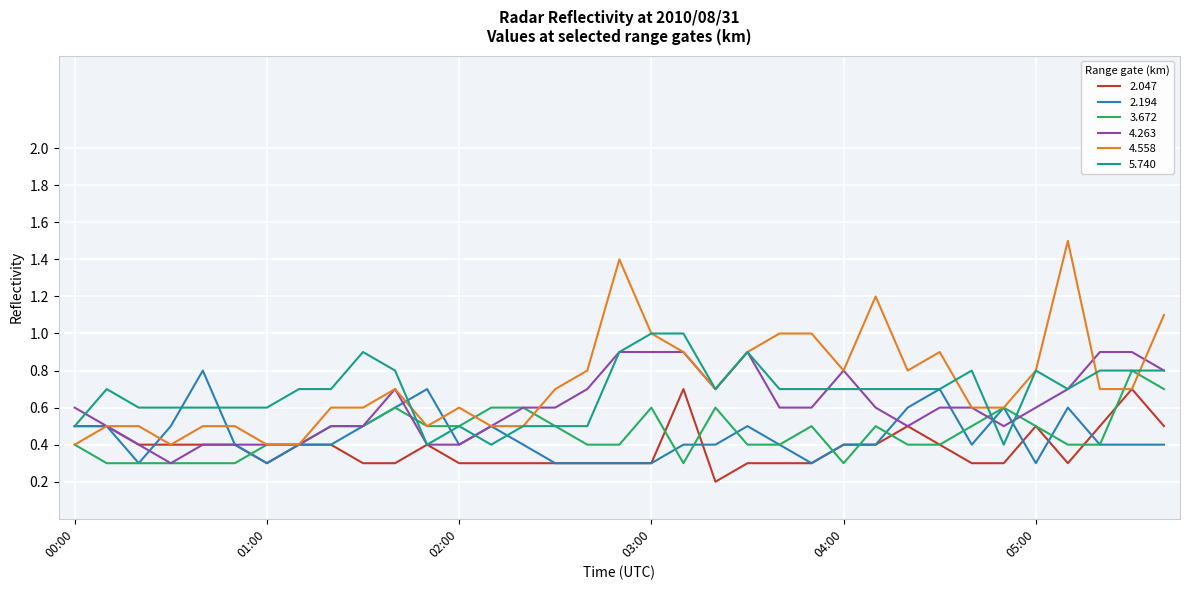

Which series has the widest spread of values?

4.558